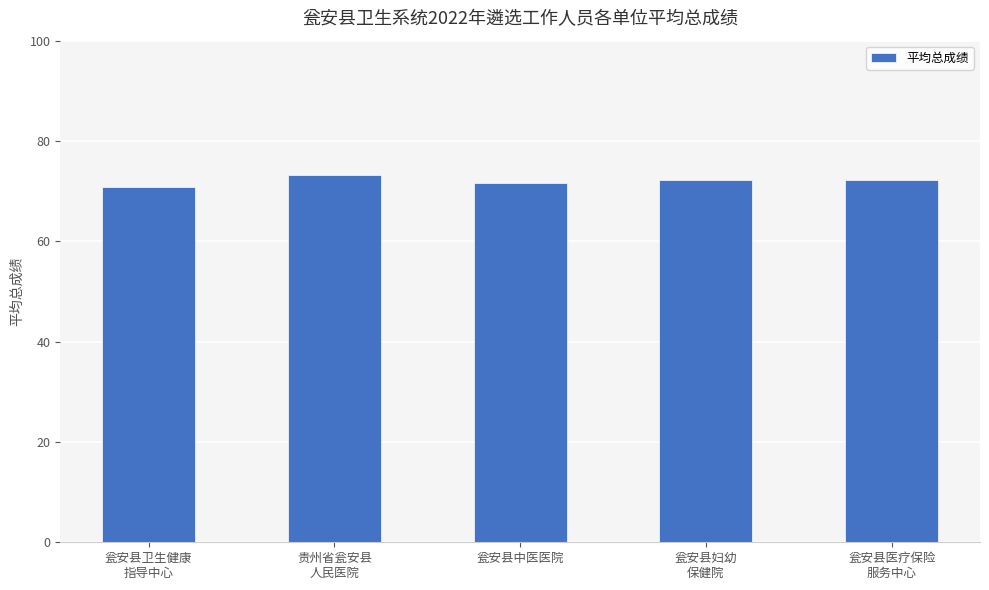

Count the number of categories in the chart.

5